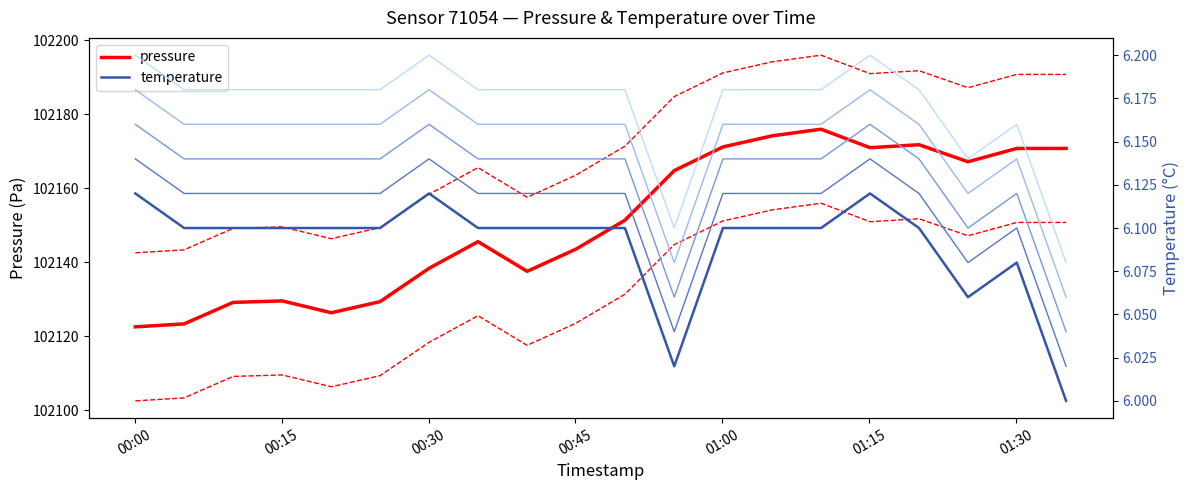

Rank the series at 2023-05-07T00:10:03 from lowest to highest value.

temperature, pressure